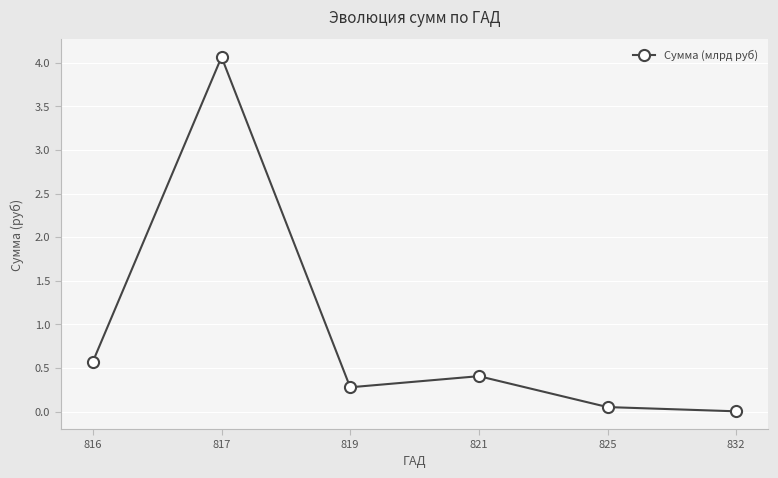

What is the value of the 4th point from the left?

0.4